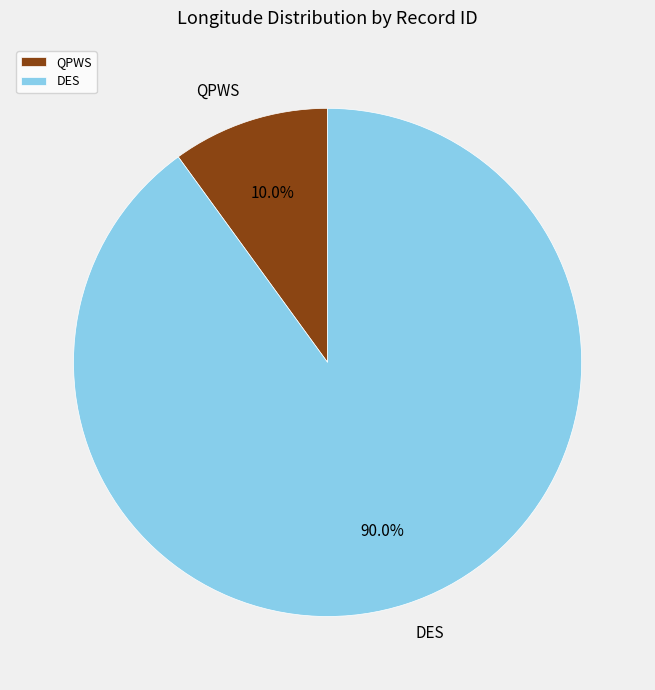

Which has a higher value, QPWS or DES?

DES